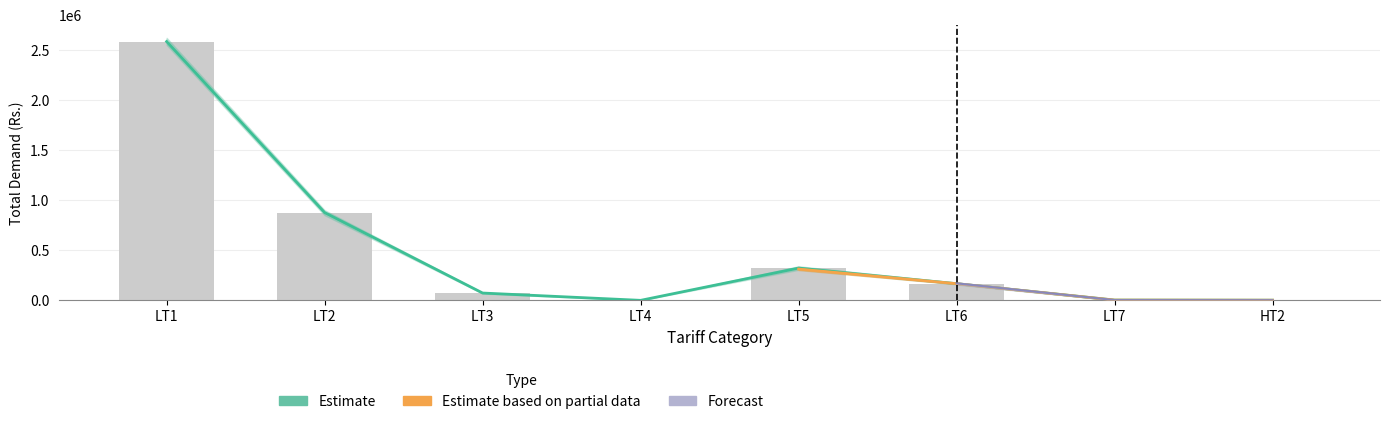

What position from the left is LT3?

3